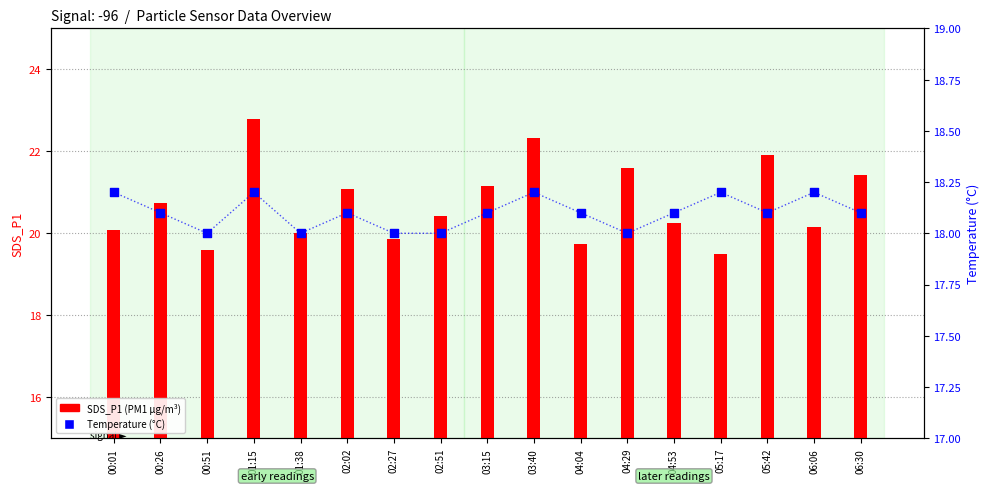

Which series has the widest spread of Y values?

SDS_P1 (PM1)